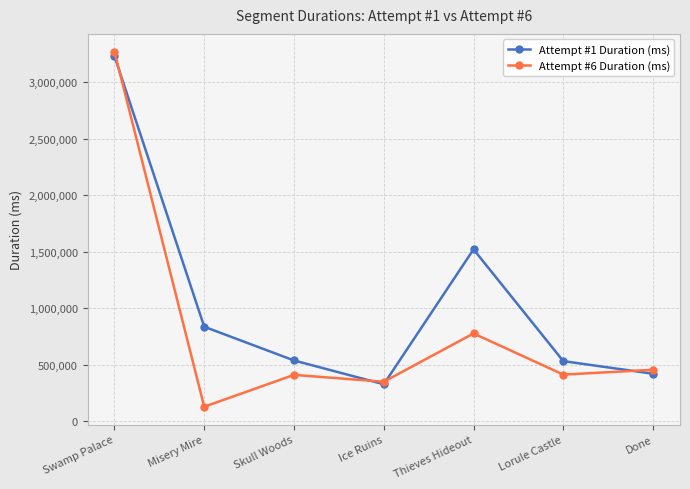

What is the smallest value displayed?

127345